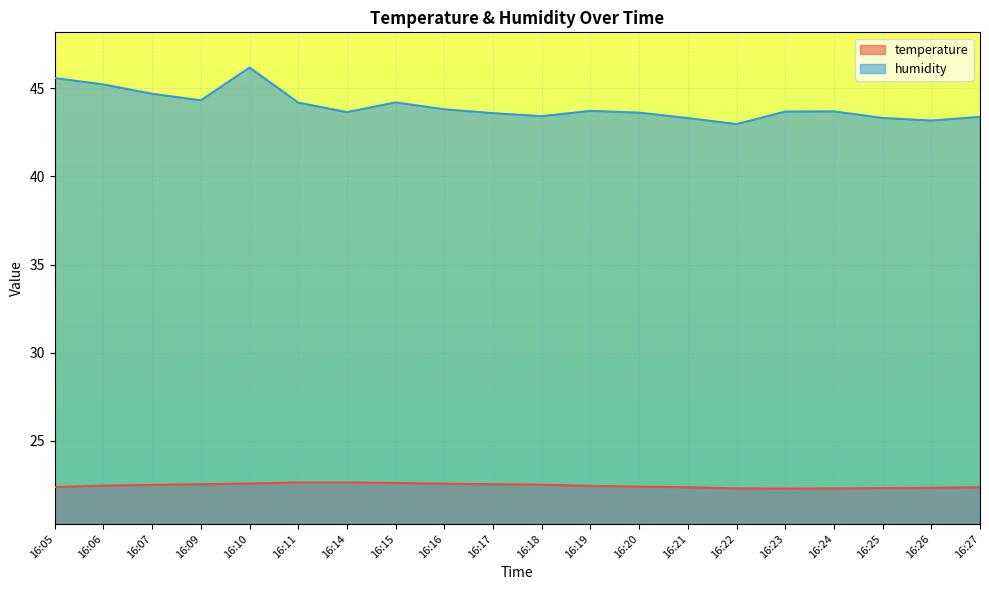

List the labels in order of humidity value, largest first.

16:10, 16:05, 16:06, 16:07, 16:09, 16:15, 16:11, 16:16, 16:19, 16:24, 16:23, 16:14, 16:20, 16:17, 16:18, 16:27, 16:25, 16:21, 16:26, 16:22